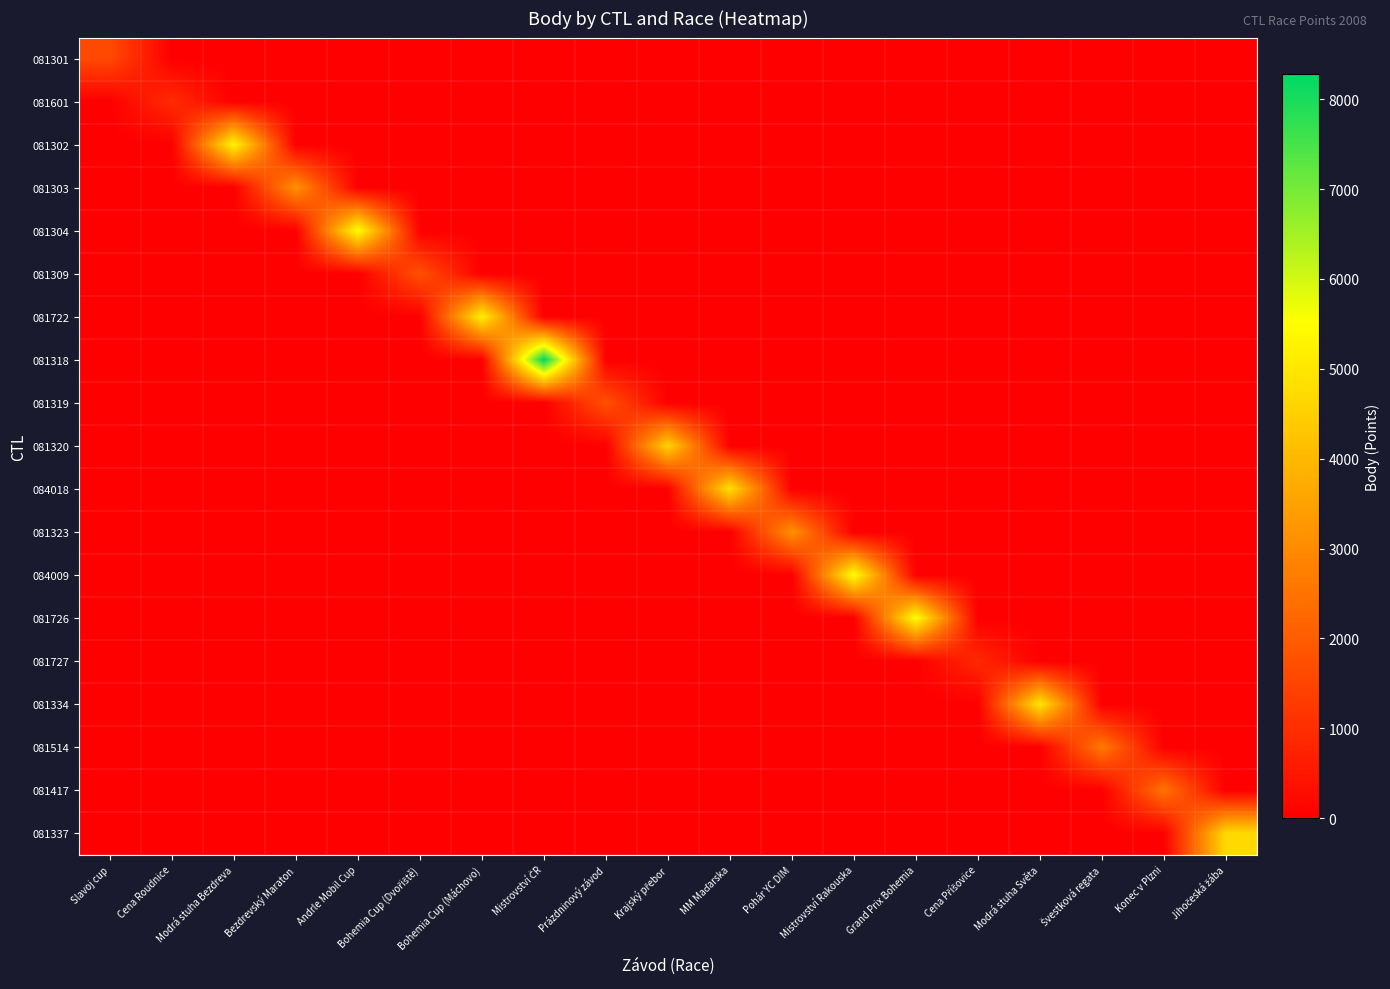

Which series has the largest total across all categories?

081318